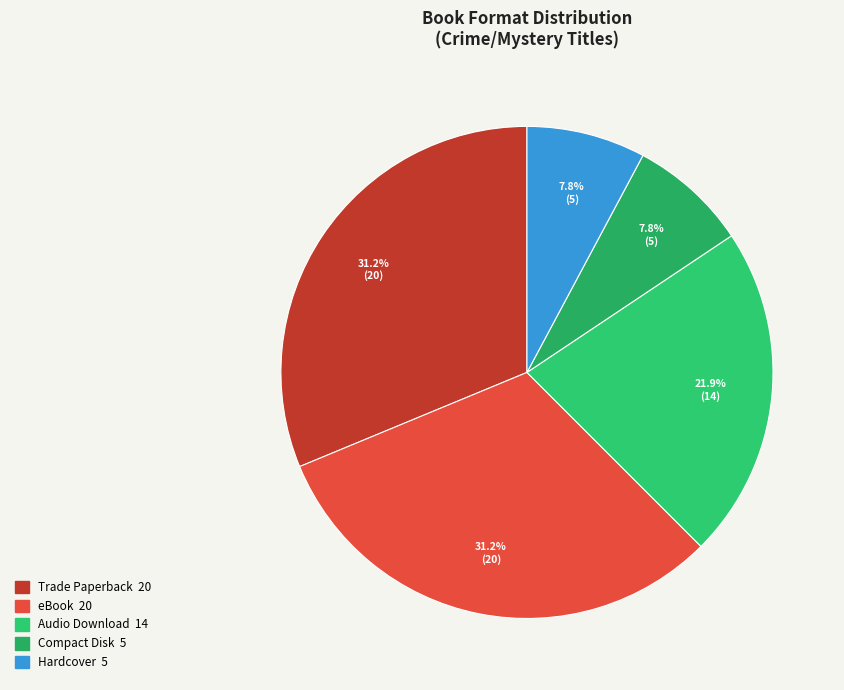

How many segments does this pie chart have?

5